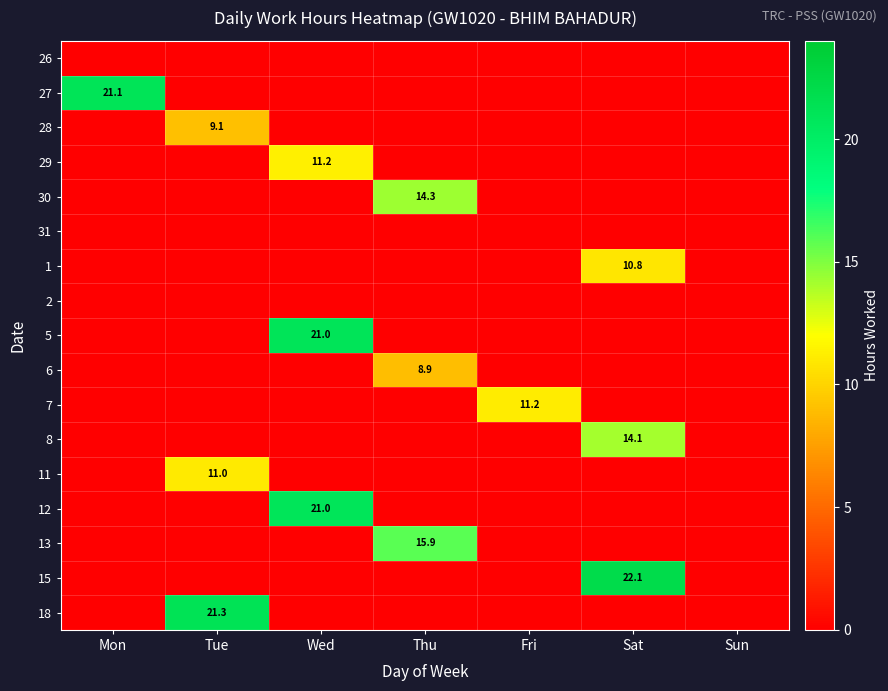

The value of 7 at Fri is 11.2. True or false?

True